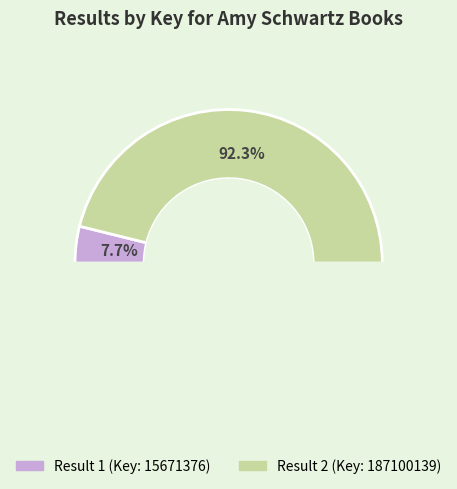

Which category has the smallest portion of the pie?

1